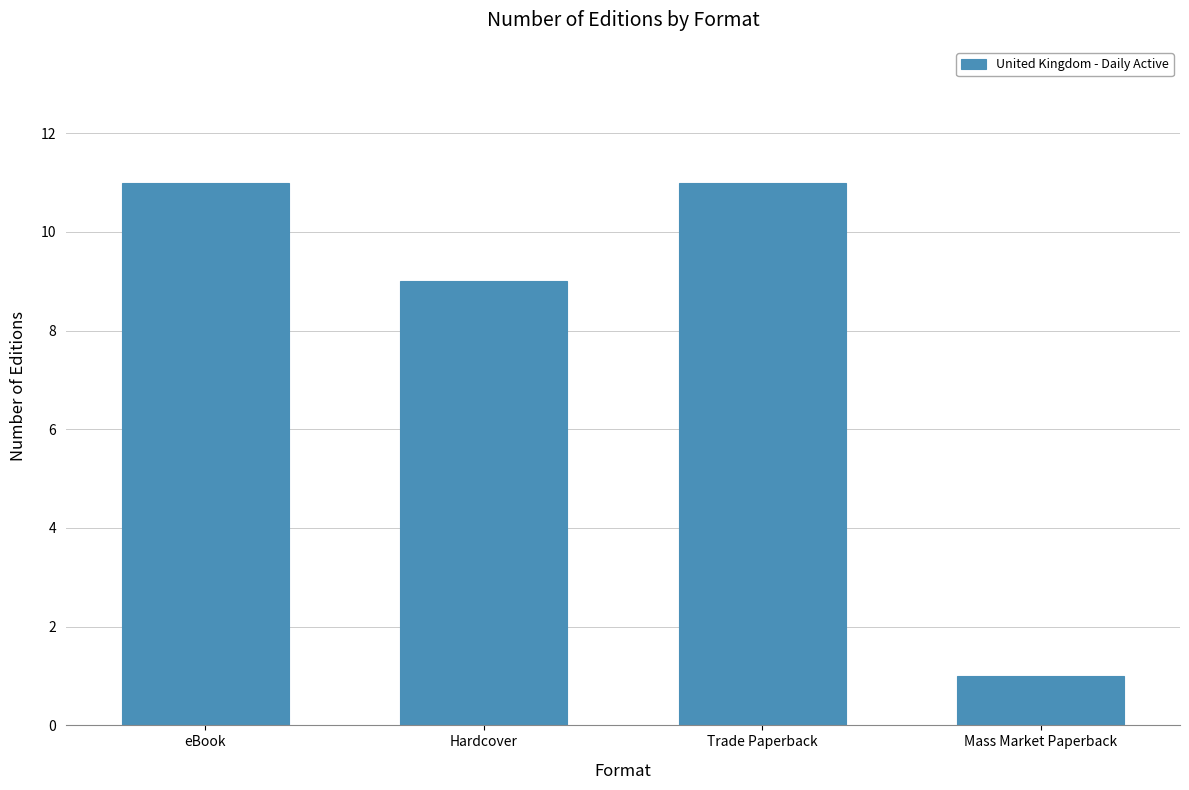

The value at eBook is 11. True or false?

True